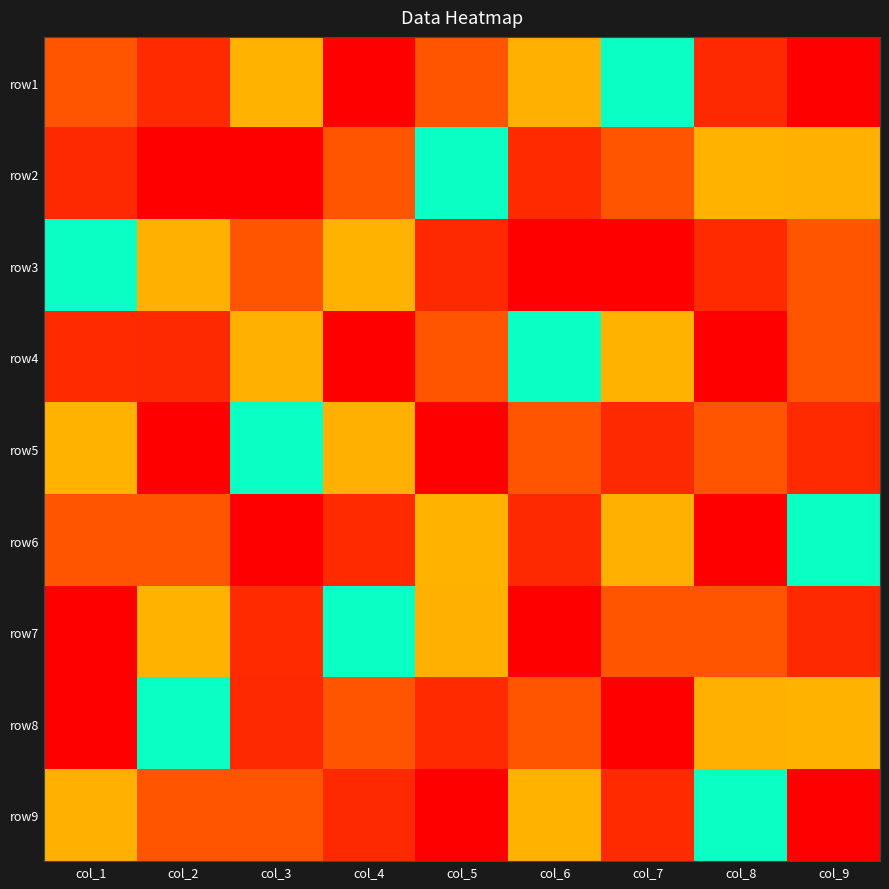

Between col_2 and col_8, which is larger?

col_8